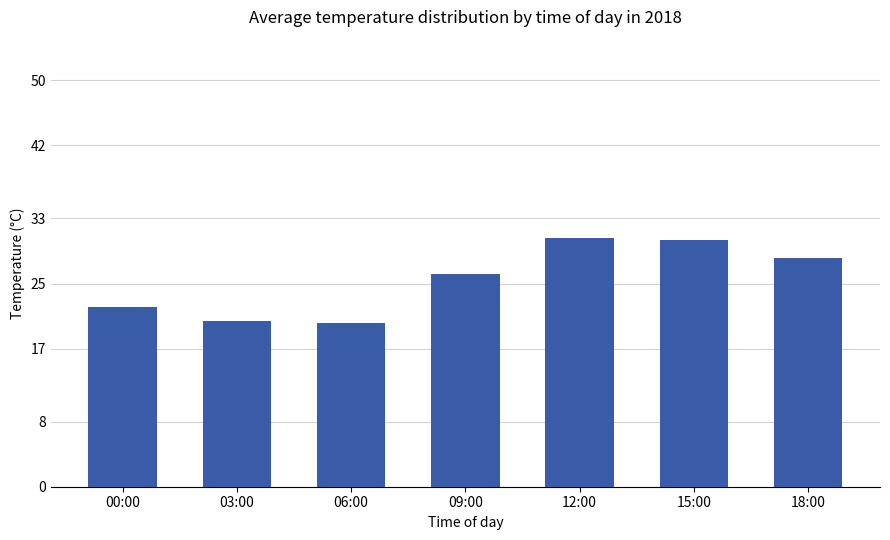

What value does the data have at 03:00?

20.4